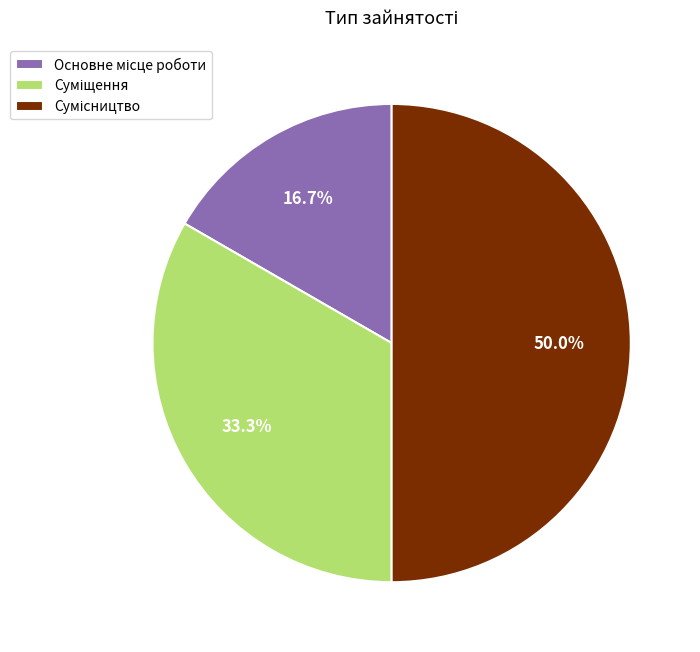

To the nearest percent, what is the combined percentage of Основне місце роботи and Суміщення?

50%